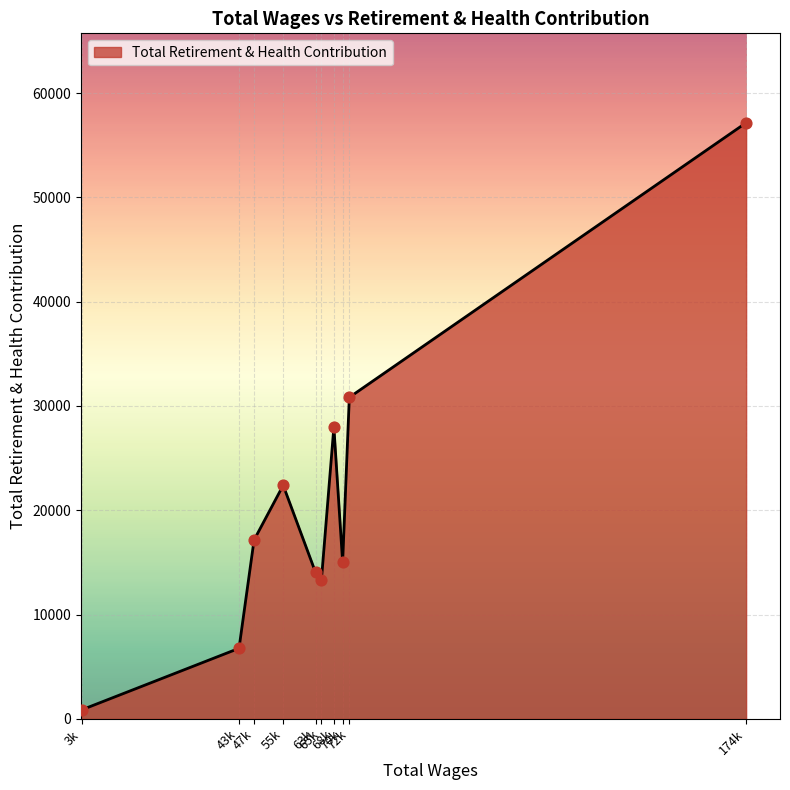

What is the greatest value displayed?

57149